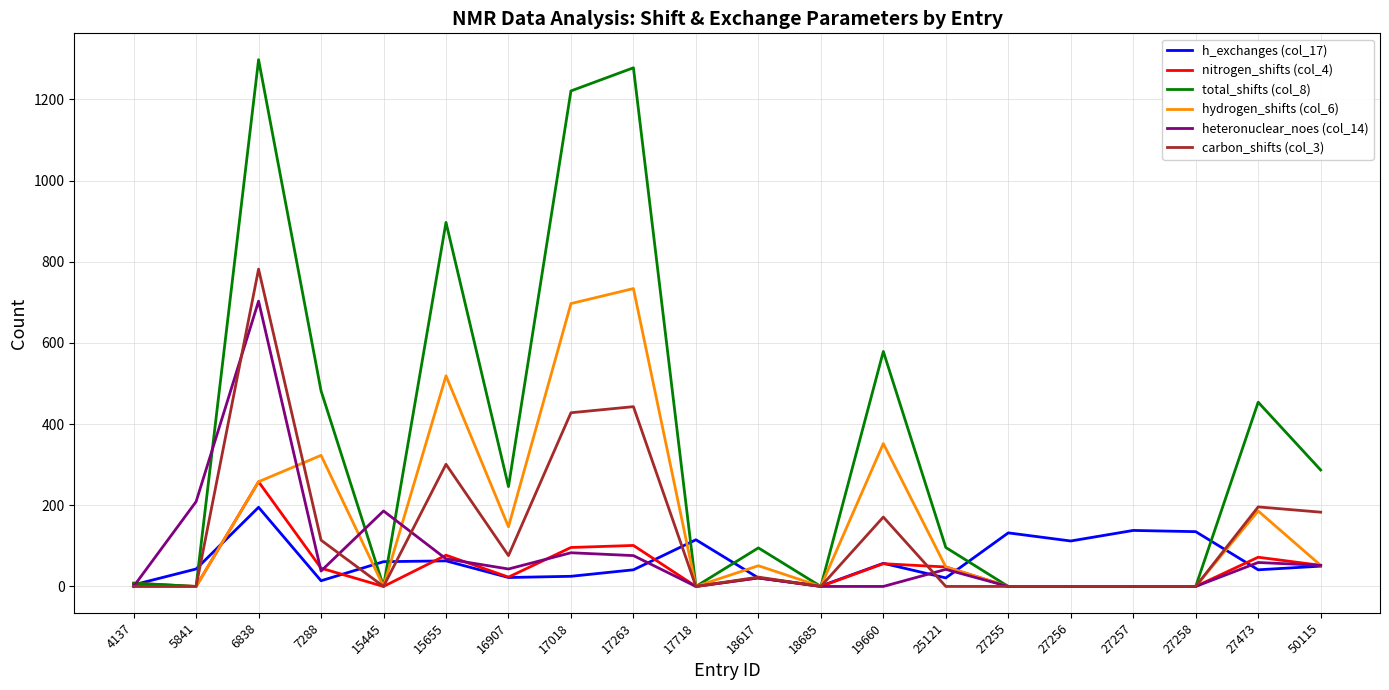

What is the difference between the total_shifts (col_8) values at 17018 and 16907?

975